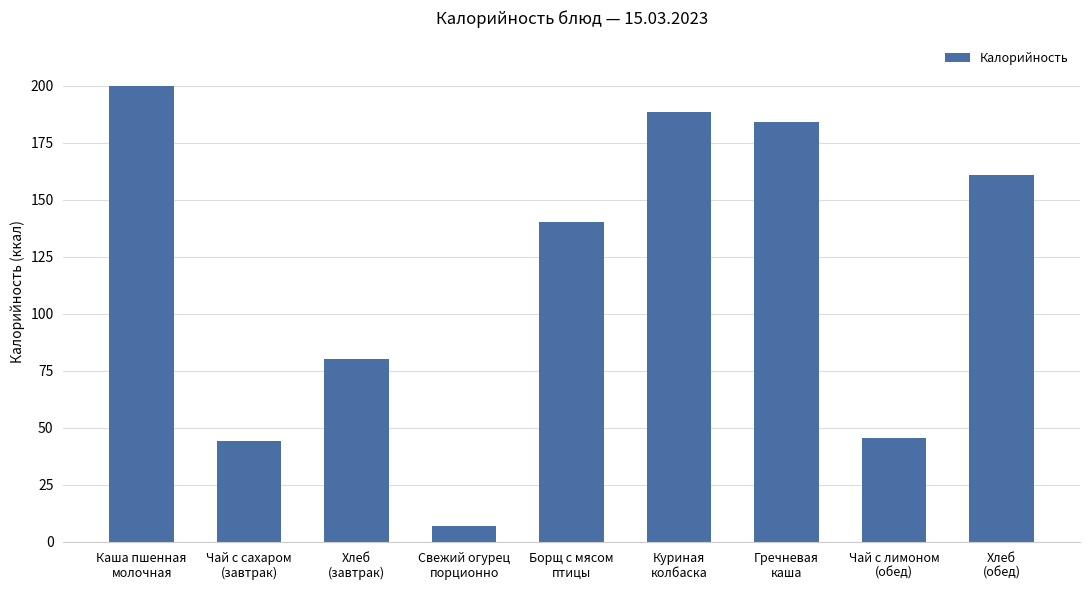

At which label is the value closest to 103?

Хлеб
(завтрак)